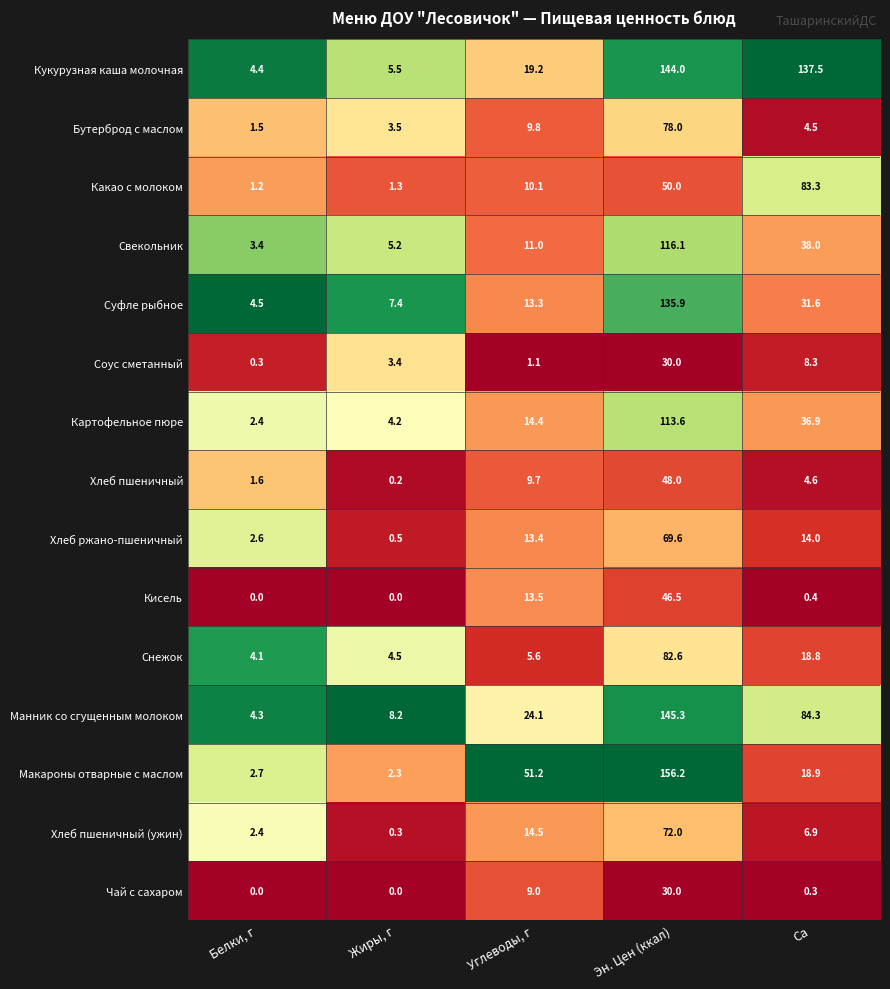

What is the average value of the Хлеб пшеничный series?

12.8